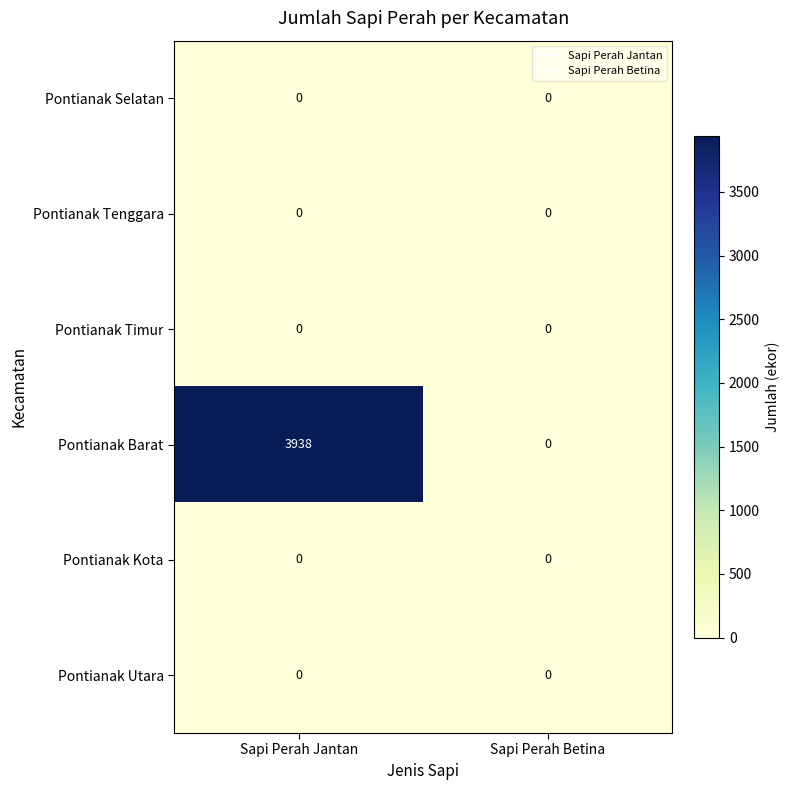

At which category is the sum across all series the highest?

Sapi Perah Jantan